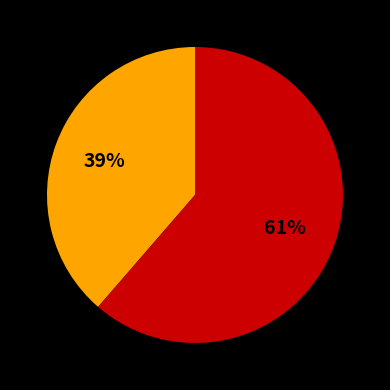

To the nearest percent, what is the average slice percentage?

50%